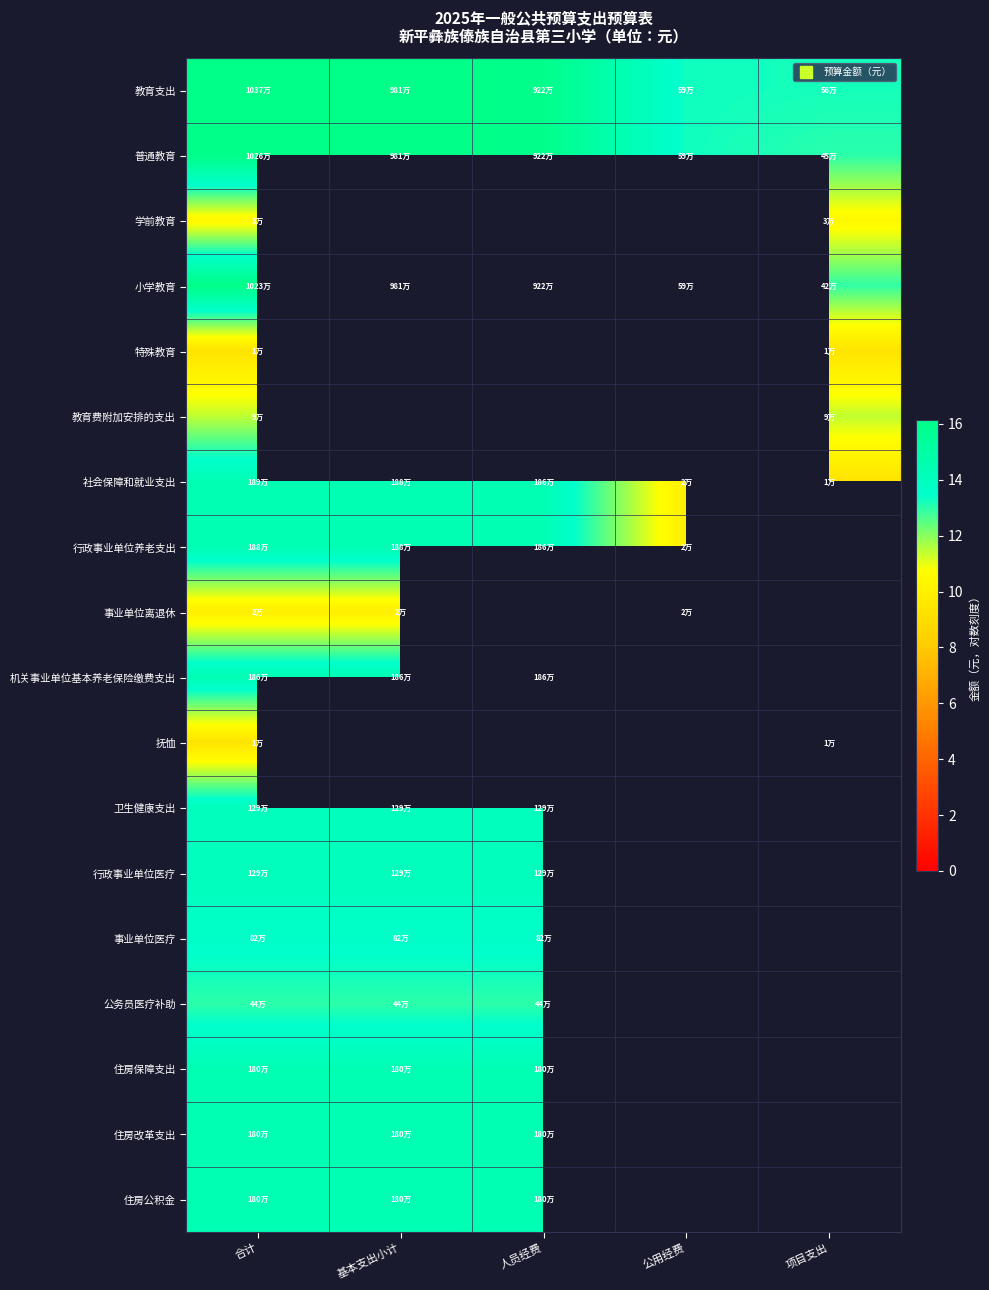

Between 公用经费 and 人员经费, which is larger?

人员经费